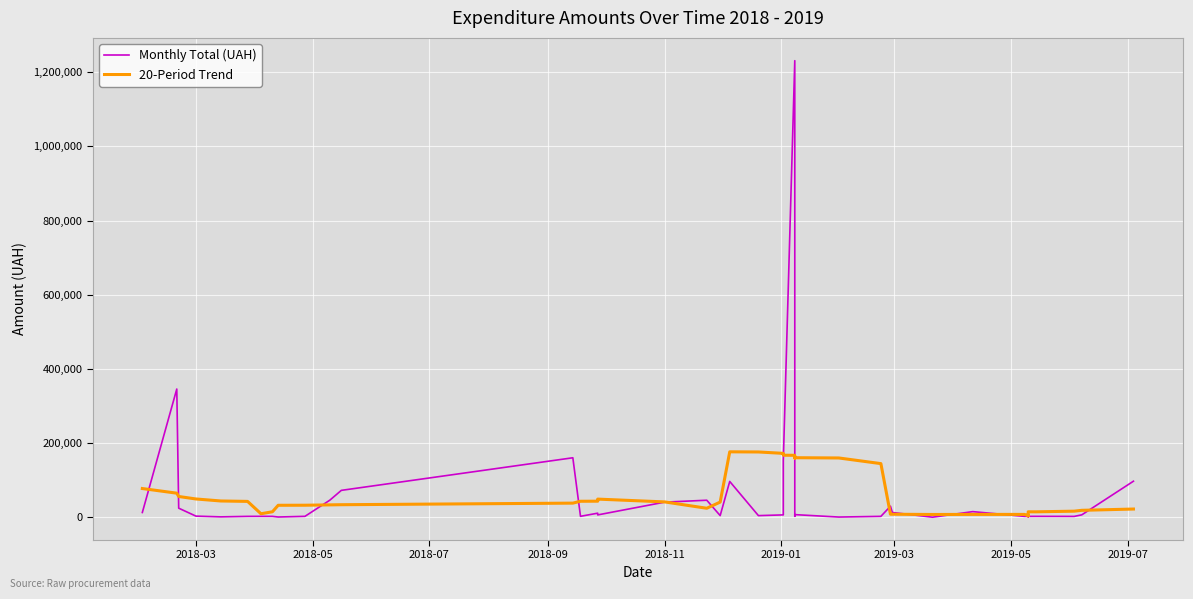

Rank the series by their maximum value, from highest to lowest.

Monthly Total (UAH), 20-Period Trend